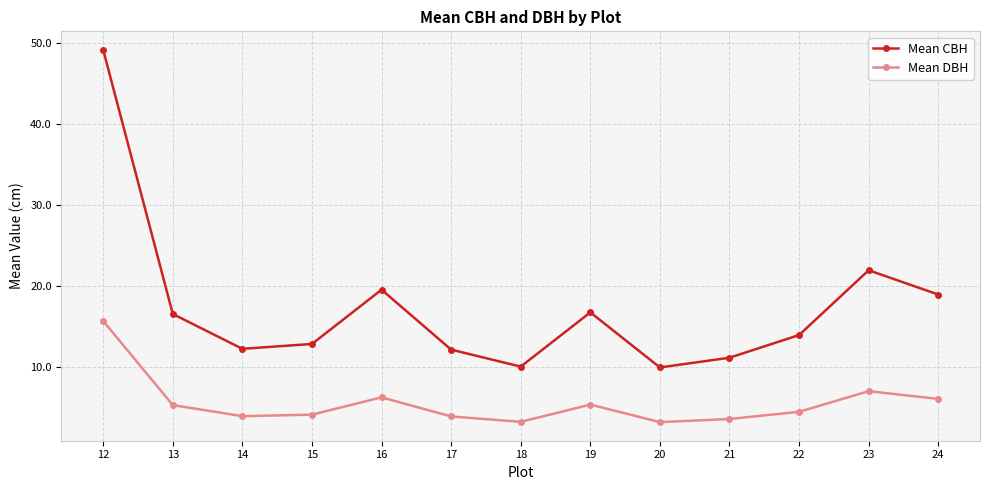

Is it true that Mean DBH equals 6.5 at 15?

False